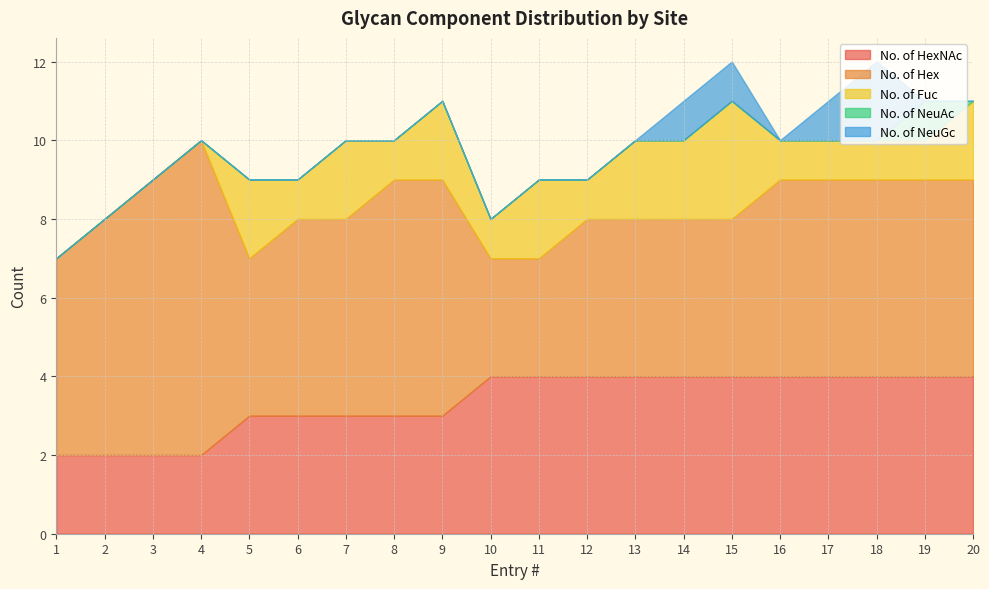

Reading left to right, what are all the values shown in this chart?

No. of HexNAc: 1=2	2=2	3=2	4=2	5=3	6=3	7=3	8=3	9=3	10=4	11=4	12=4	13=4	14=4	15=4	16=4	17=4	18=4	19=4	20=4
No. of Hex: 1=5	2=6	3=7	4=8	5=4	6=5	7=5	8=6	9=6	10=3	11=3	12=4	13=4	14=4	15=4	16=5	17=5	18=5	19=5	20=5
No. of Fuc: 1=0	2=0	3=0	4=0	5=2	6=1	7=2	8=1	9=2	10=1	11=2	12=1	13=2	14=2	15=3	16=1	17=1	18=1	19=1	20=2
No. of NeuAc: 1=0	2=0	3=0	4=0	5=0	6=0	7=0	8=0	9=0	10=0	11=0	12=0	13=0	14=0	15=0	16=0	17=0	18=0	19=1	20=0
No. of NeuGc: 1=0	2=0	3=0	4=0	5=0	6=0	7=0	8=0	9=0	10=0	11=0	12=0	13=0	14=1	15=1	16=0	17=1	18=2	19=0	20=0